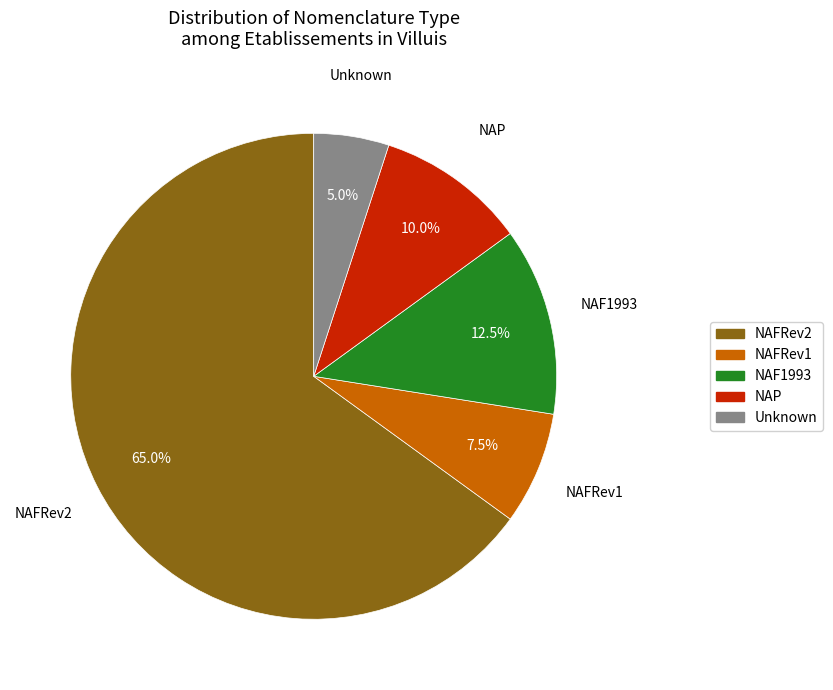

Is NAFRev2 the majority of the pie?

Yes